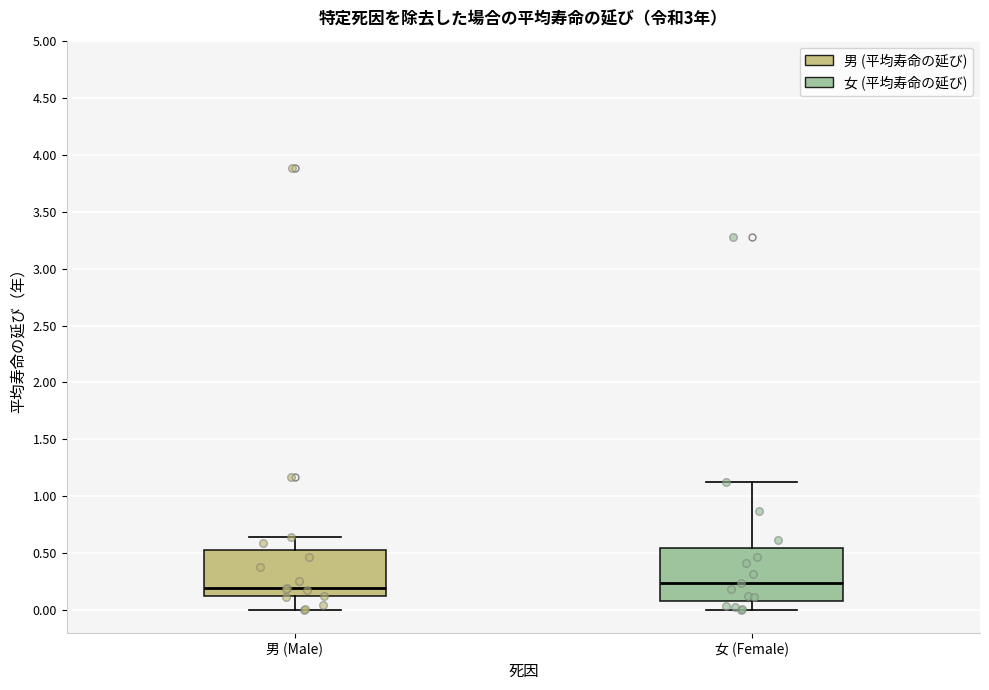

Reading left to right, transcribe this box plot: for each box, give where its median line is, the range the box spans, and where its two whiskers end, as read against the y-axis. The values are not printed on the chart, so give them approximately, as read against the axis.

男 (Male): median 0.20, box 0.15 to 0.55, whiskers 0.00 to 0.65
女 (Female): median 0.25, box 0.10 to 0.55, whiskers 0.00 to 1.15